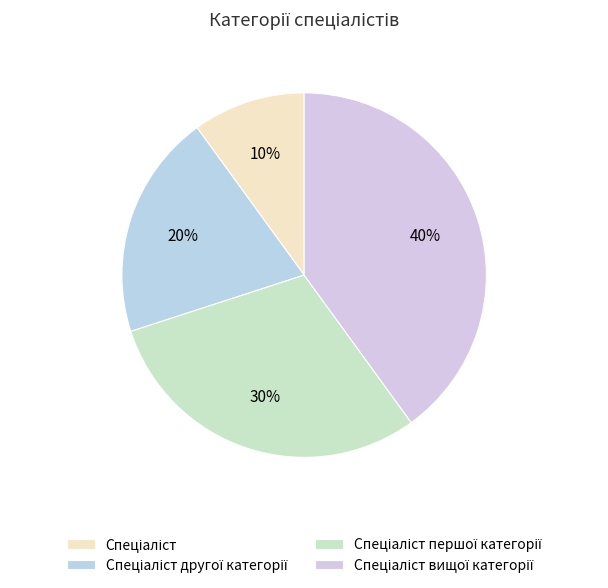

Which category has the smallest portion of the pie?

Спеціаліст